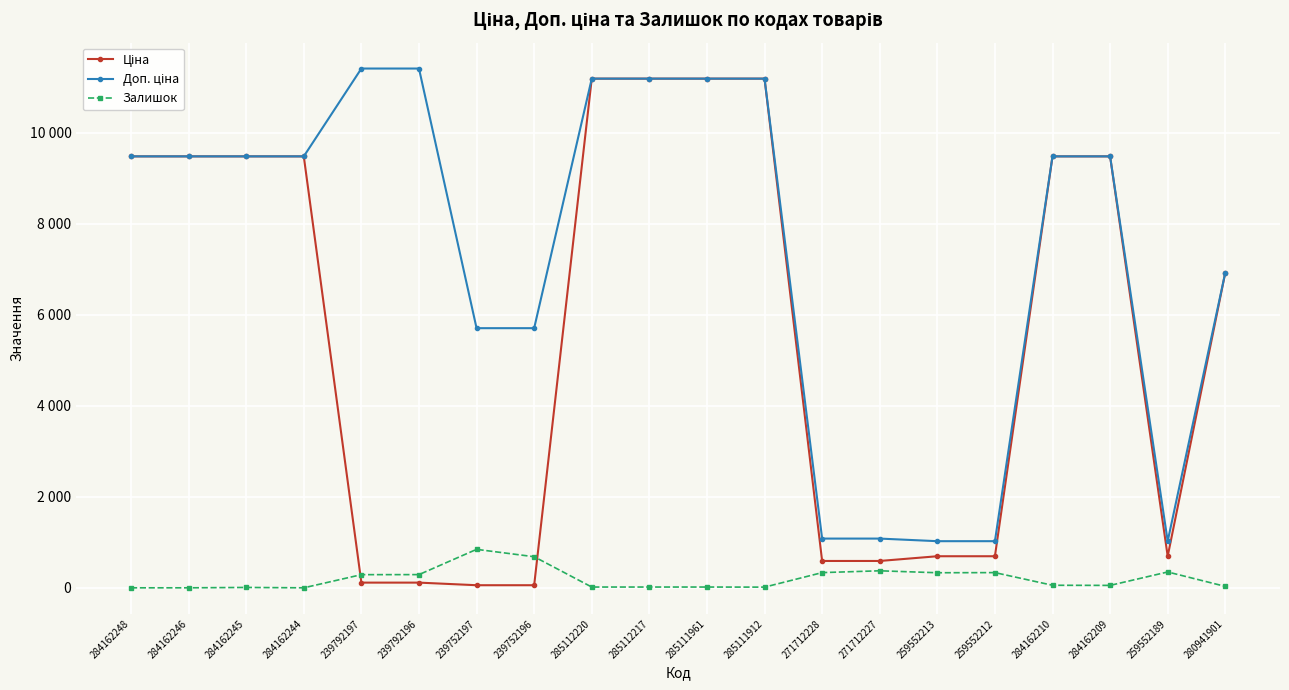

Reading left to right, extract all data points from this chart.

Ціна: 284162248=9480.1	284162246=9480.1	284162245=9480.1	284162244=9480.1	239792197=114.1	239792196=114.1	239752197=57.0	239752196=57.0	285112220=11188.2	285112217=11188.2	285111961=11188.2	285111912=11188.2	271712228=589.9	271712227=589.9	259552213=693.7	259552212=693.7	284162210=9480.1	284162209=9480.1	259552189=693.7	280941901=6925.7
Доп. ціна: 284162248=9480.1	284162246=9480.1	284162245=9480.1	284162244=9480.1	239792197=11410.0	239792196=11410.0	239752197=5705.0	239752196=5705.0	285112220=11188.2	285112217=11188.2	285111961=11188.2	285111912=11188.2	271712228=1081.7	271712227=1081.7	259552213=1024.6	259552212=1024.6	284162210=9480.1	284162209=9480.1	259552189=1024.6	280941901=6925.7
Залишок: 284162248=0.0	284162246=0.0	284162245=8.0	284162244=0.0	239792197=289.0	239792196=290.0	239752197=845.0	239752196=683.0	285112220=17.0	285112217=17.0	285111961=17.0	285111912=15.0	271712228=334.0	271712227=374.0	259552213=331.0	259552212=334.0	284162210=56.0	284162209=53.0	259552189=348.0	280941901=31.0